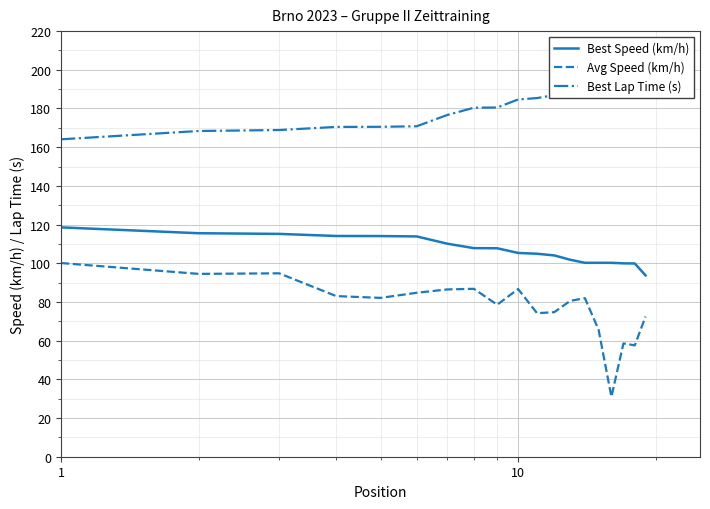

True or false: Avg Speed (km/h) and Best Speed (km/h) intersect in this chart.

False